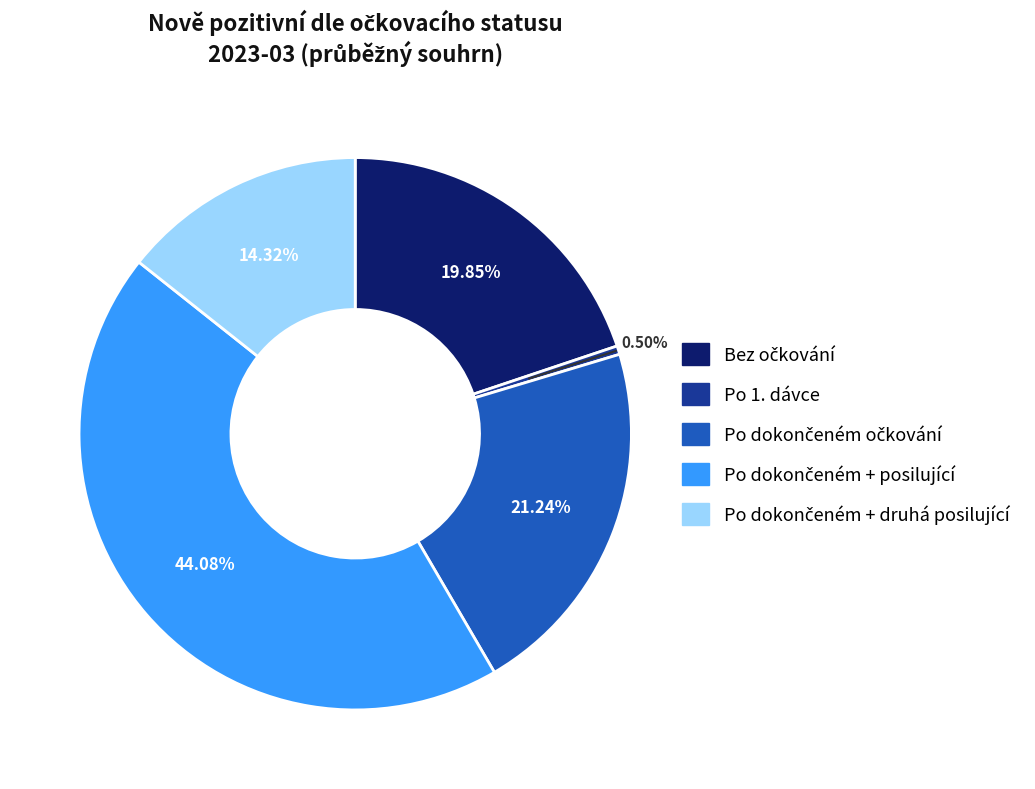

How many slices are in this pie chart?

5